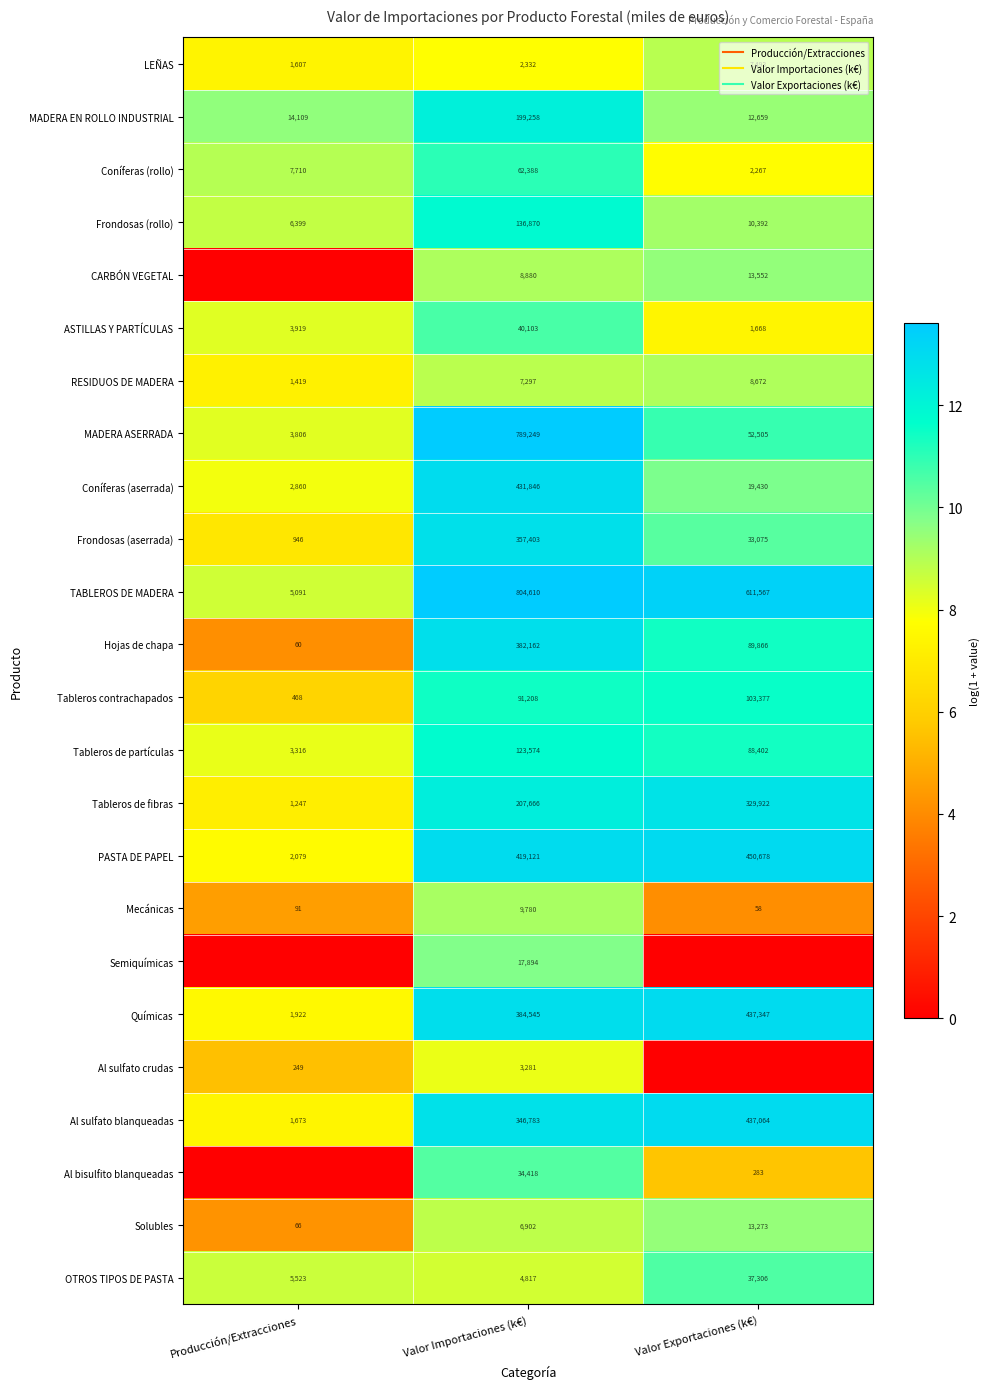

At which label is Tableros de partículas closest to 9?

Producción/Extracciones